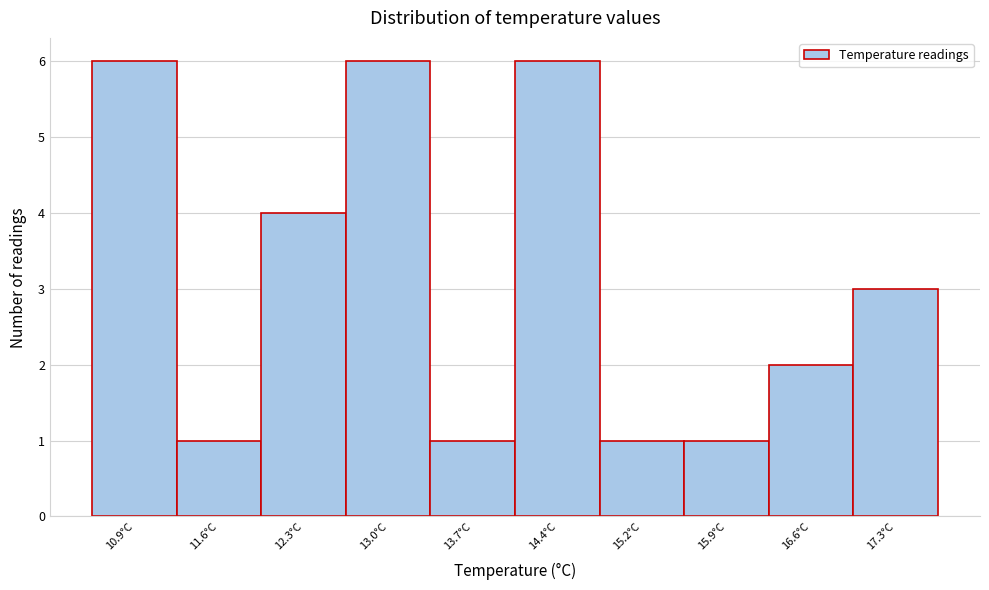

Reading right to left, what are all the values shown in this chart?

17.3°C=3	16.6°C=2	15.9°C=1	15.2°C=1	14.4°C=6	13.7°C=1	13.0°C=6	12.3°C=4	11.6°C=1	10.9°C=6